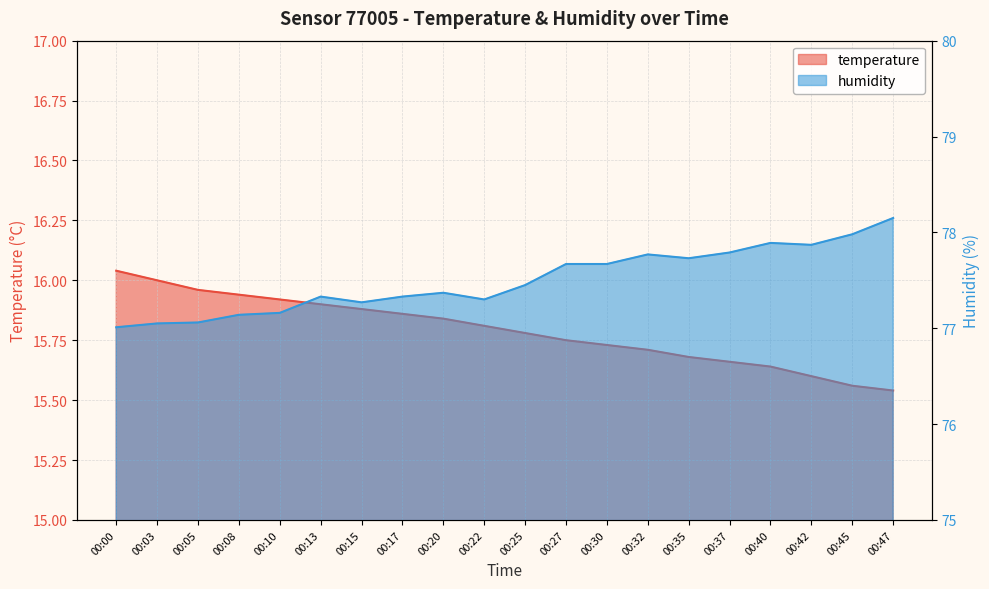

Between 00:05 and 00:27, which series saw the biggest shift?

humidity